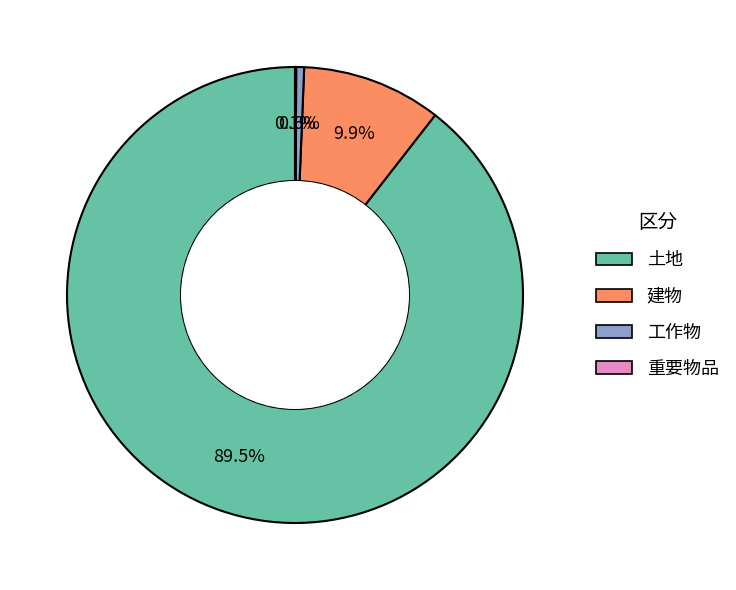

Is there a majority slice in this chart?

Yes